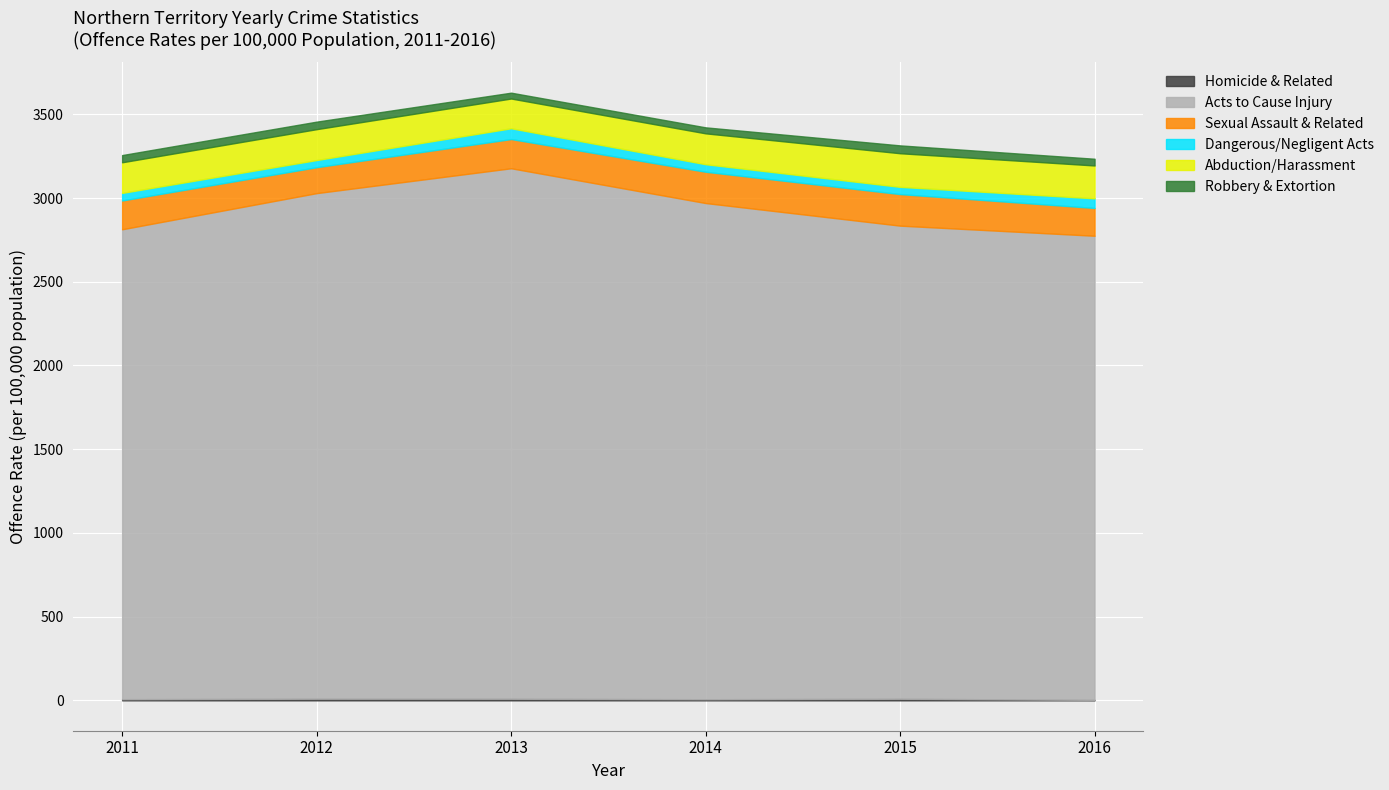

Where does the Sexual Assault & Related series first go above 174?

2013